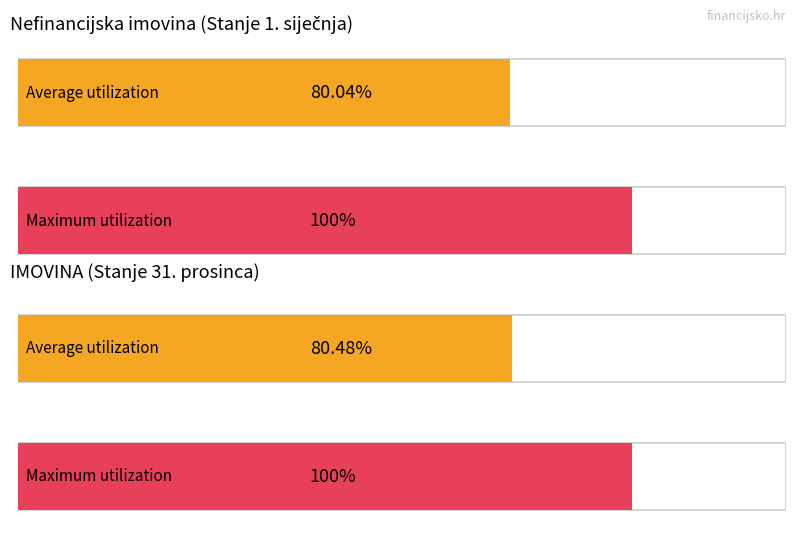

Which series has the largest total across all categories?

Maximum utilization